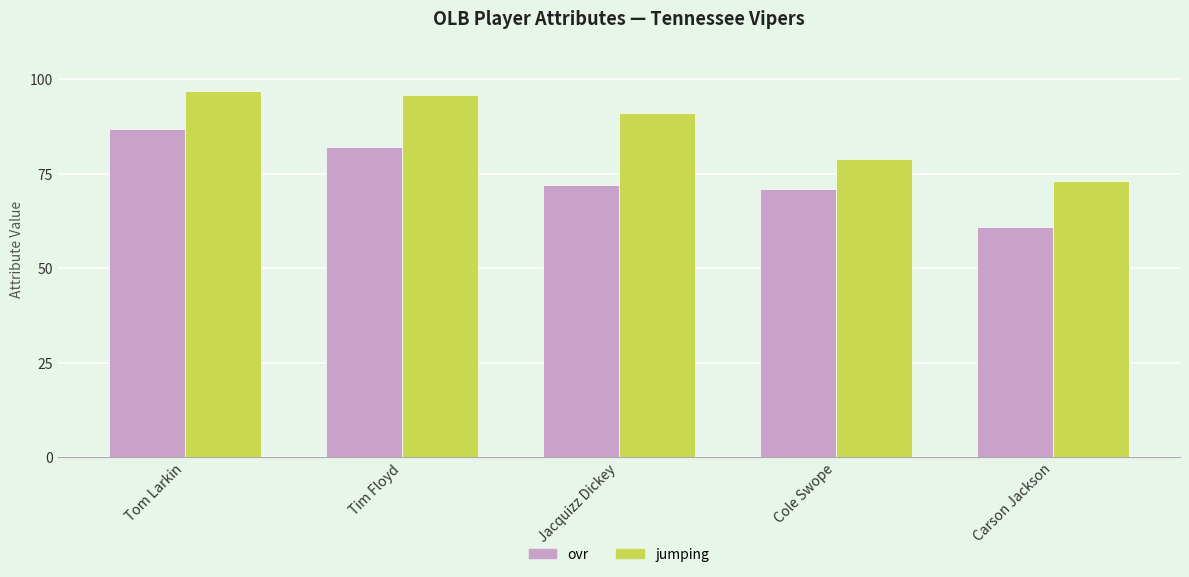

What is the spread (max minus min) of values at Tom Larkin?

10